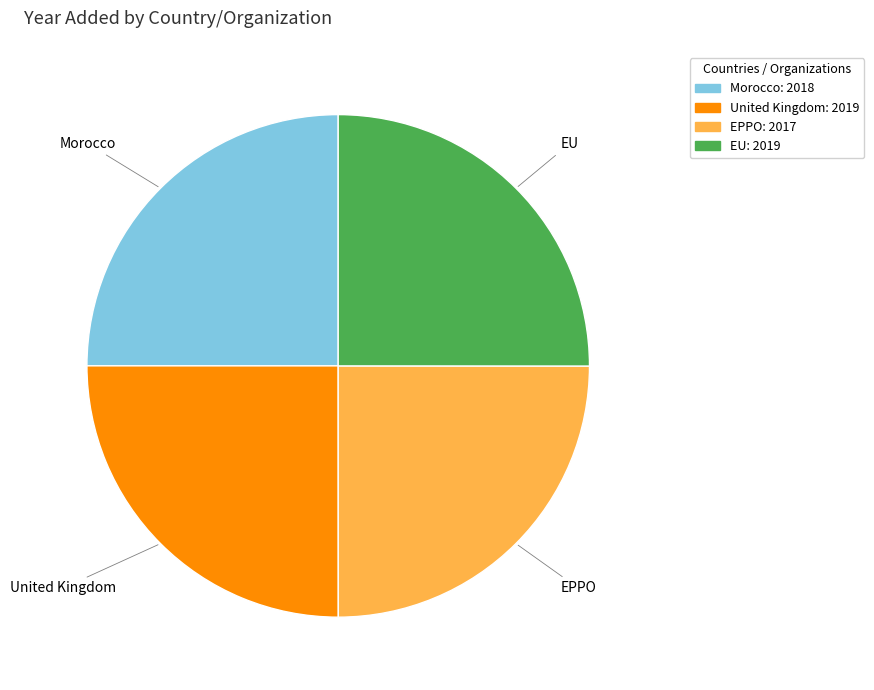

The EU slice represents 25% of the pie. True or false?

True